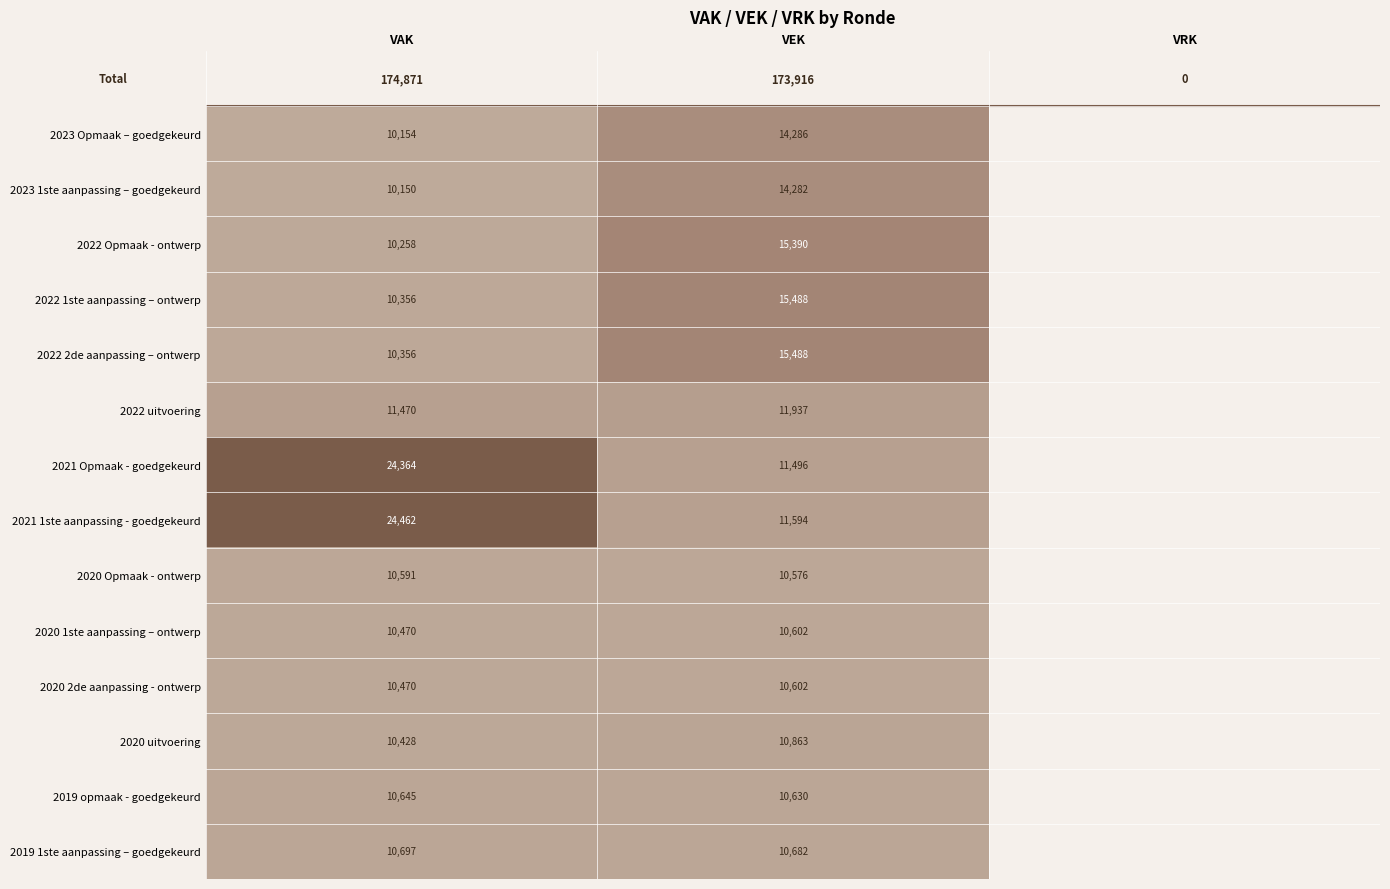

Is it true that 2021 1ste aanpassing - goedgekeurd equals 24462 at VAK?

True